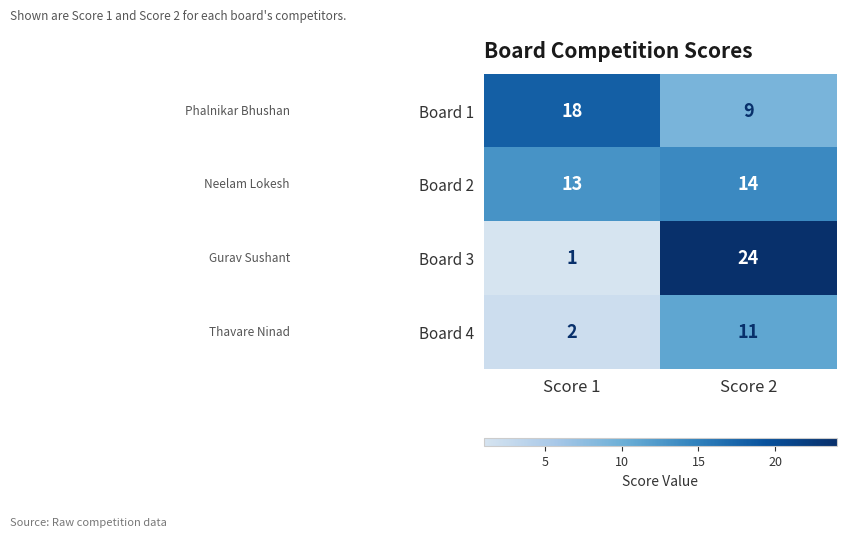

What is the difference between the highest and lowest values at Score 1?

17